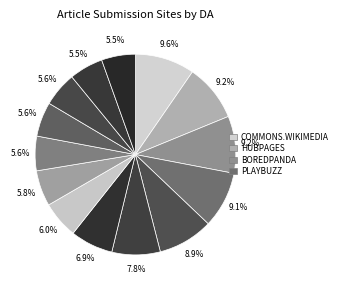

Count the number of slices in the pie.

14